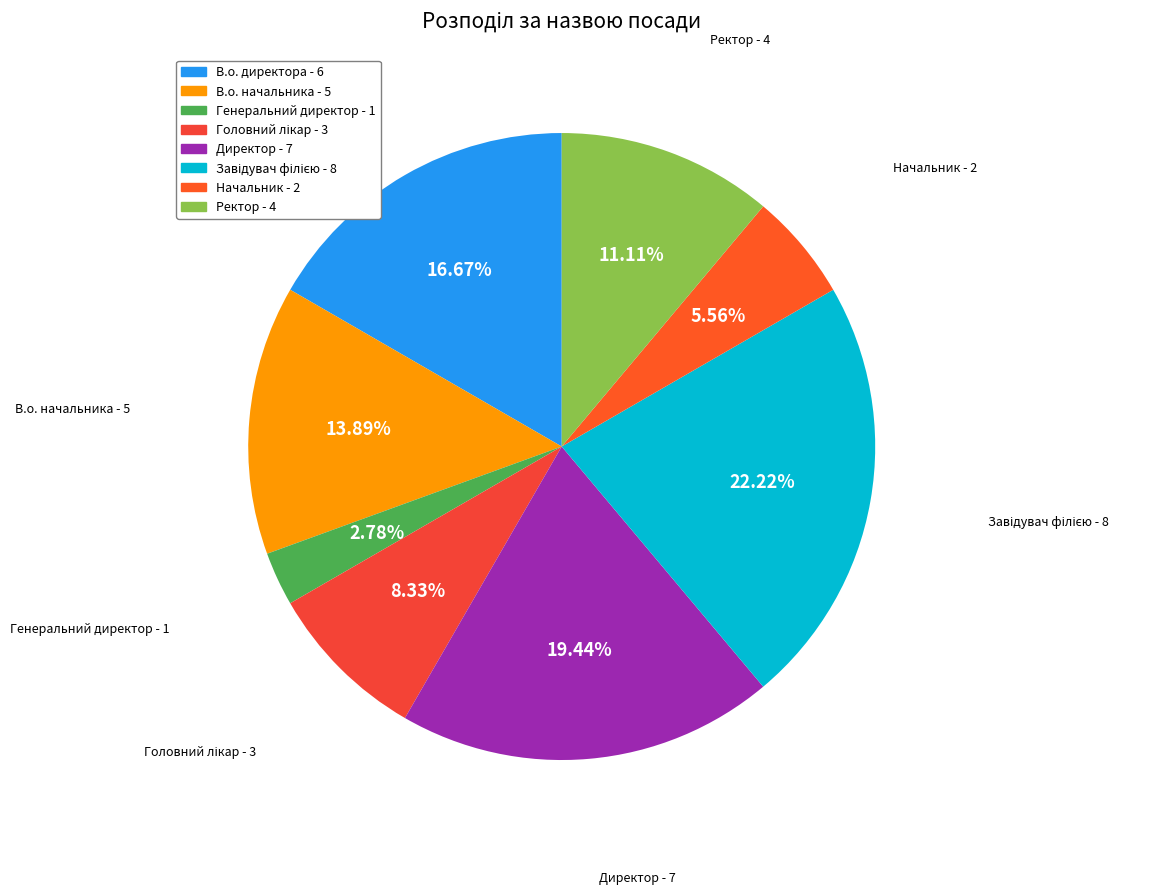

Is there any slice that represents more than half of the pie?

No